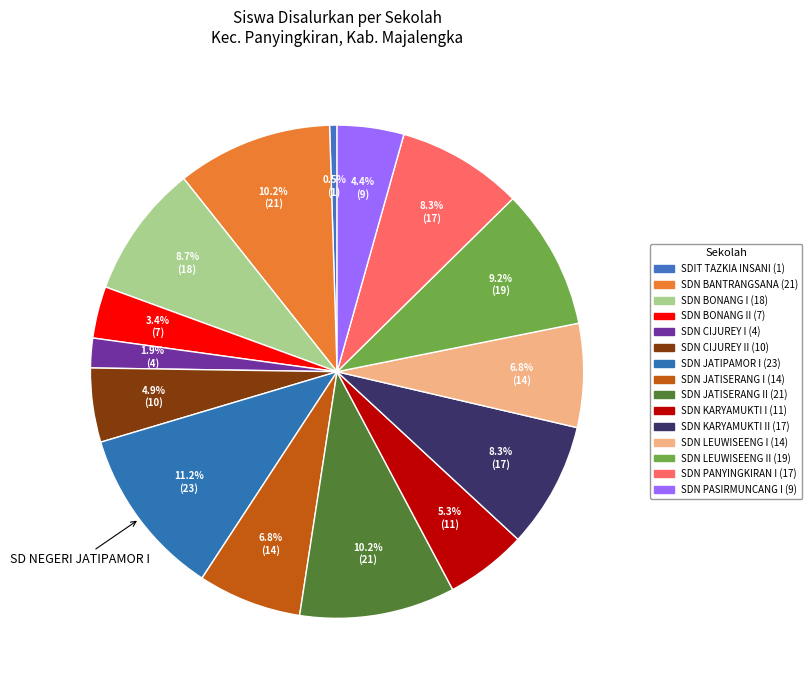

Count the number of slices in the pie.

15